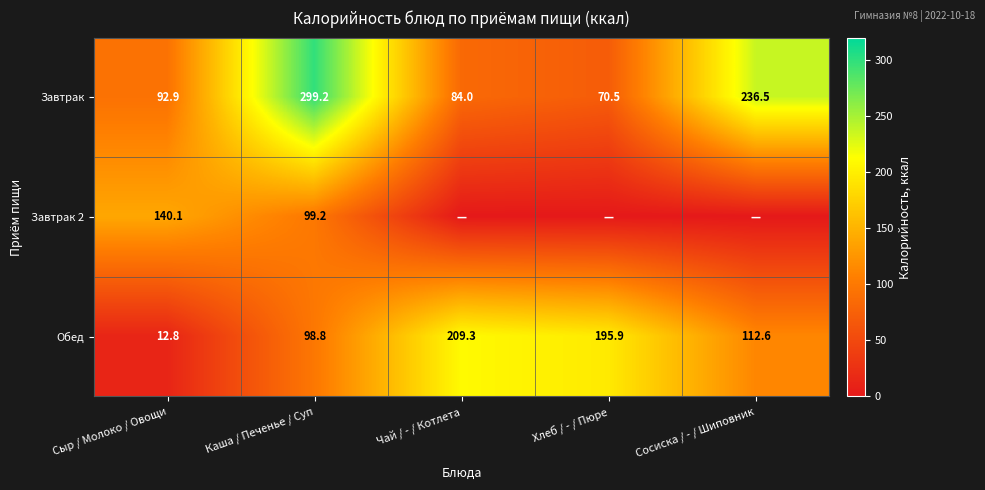

What is the sum of all Завтрак values?

783.1